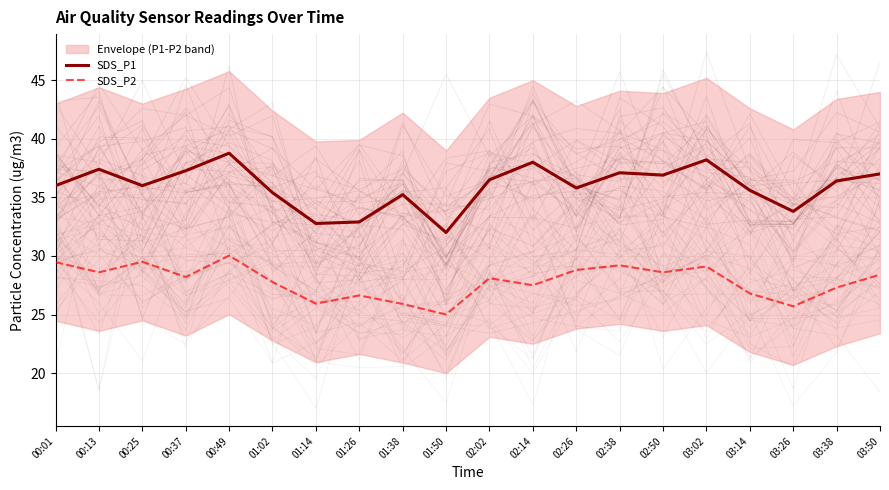

Where does the SDS_P2 series first go above 28?

00:01